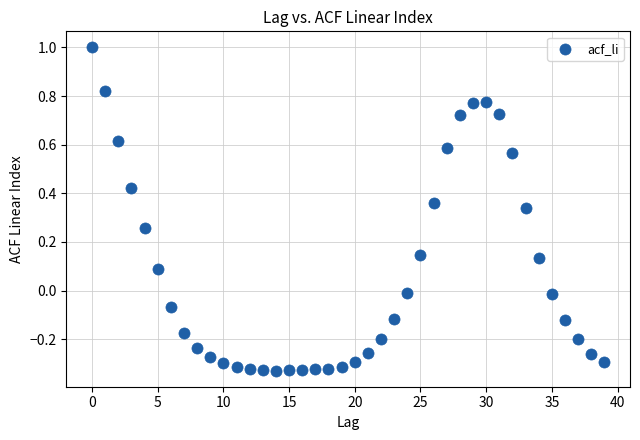

What is the range of Y values (max minus min)?

1.3